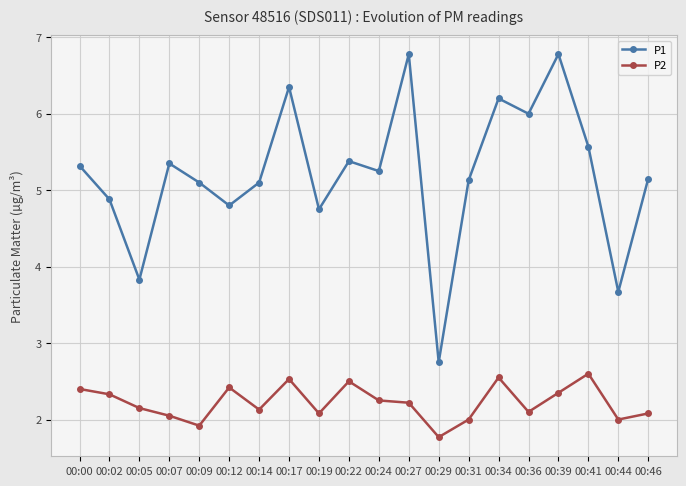

At which label does P2 first exceed 2?

00:00